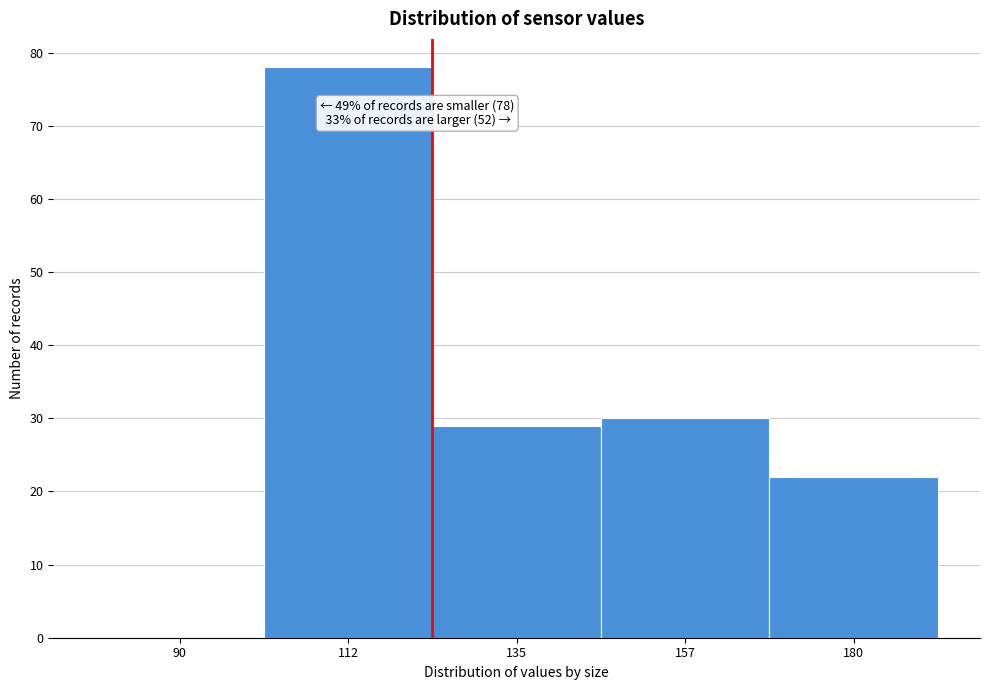

Reading right to left, list all the values displayed in this chart.

180=22	157=30	135=29	112=78	90=0